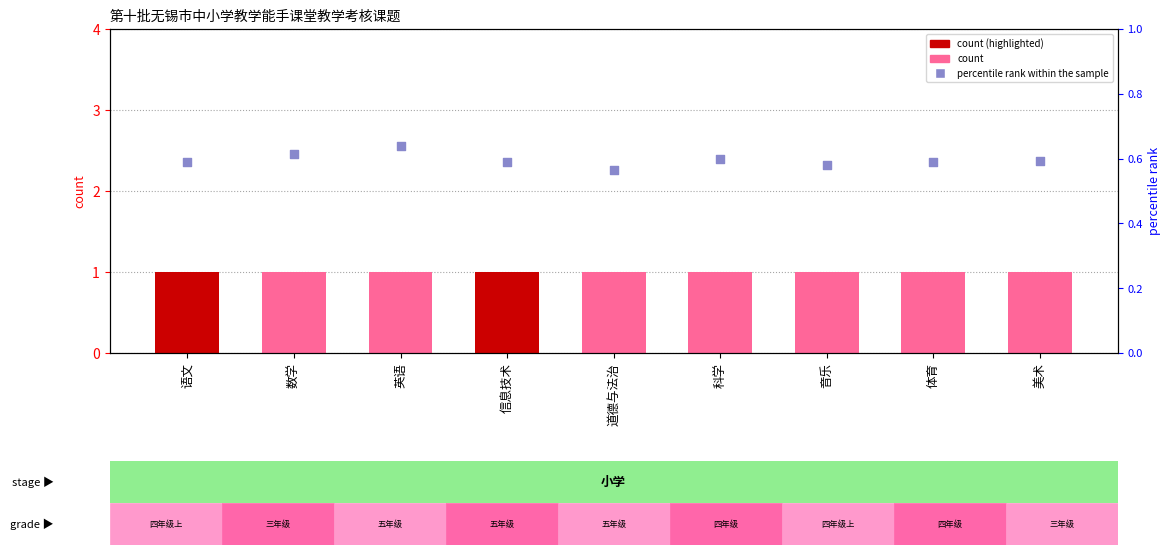

At how many categories does at least one series exceed 0?

9